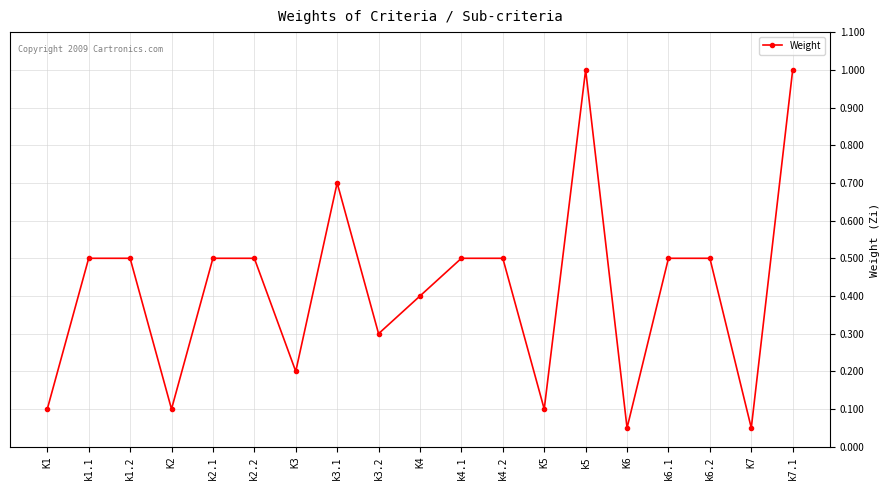

True or false: the data shows 0.7 at k2.1.

False